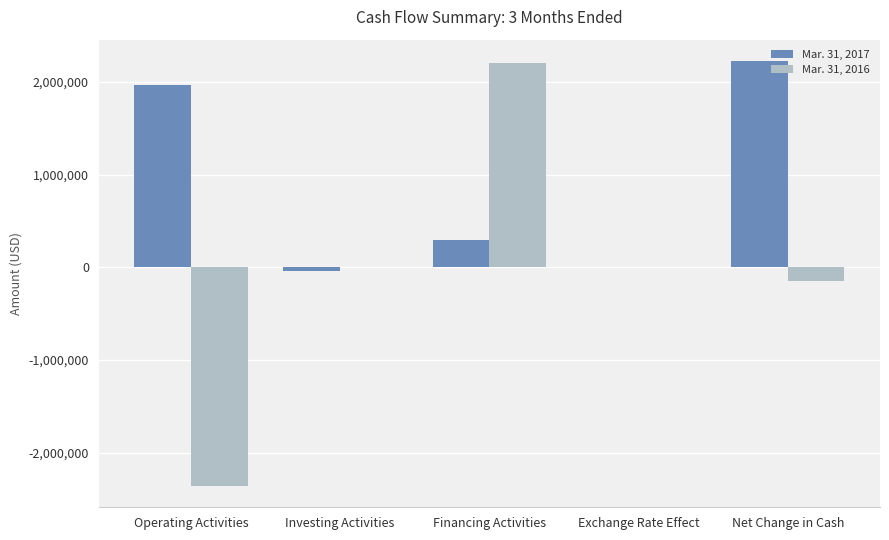

Which series has the largest range (max minus min)?

Mar. 31, 2016